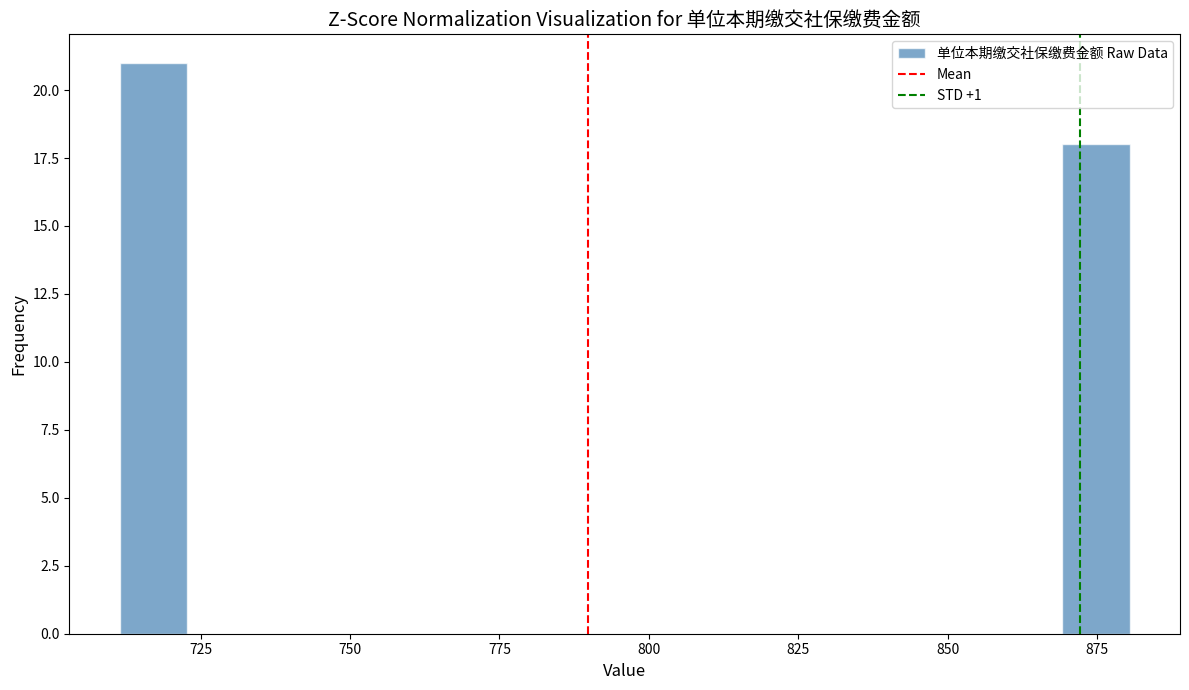

Around what value on the x-axis is the tallest bar? Give the approximate position of its centre, as read against the axis.

715